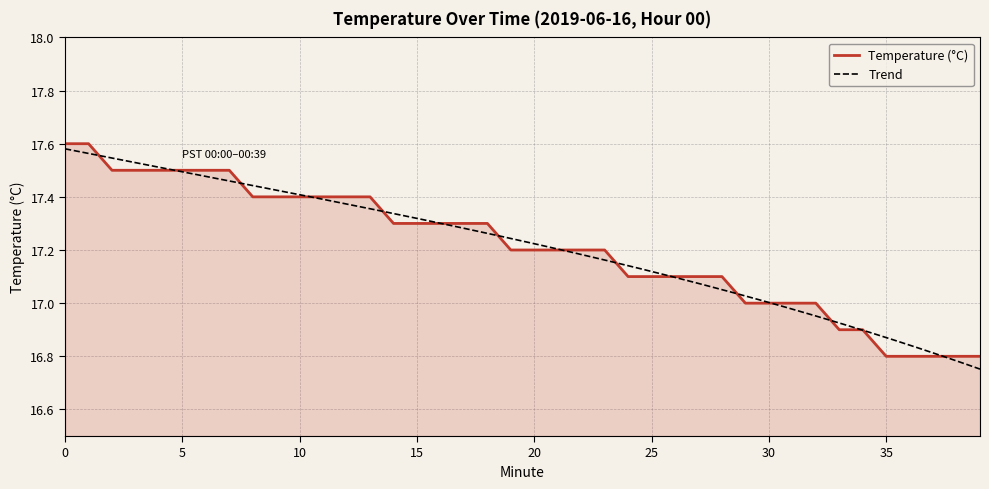

Reading left to right, transcribe all the data shown in this chart.

17.6	17.6	17.5	17.5	17.5	17.5	17.5	17.5	17.4	17.4	17.4	17.4	17.4	17.4	17.3	17.3	17.3	17.3	17.3	17.2	17.2	17.2	17.2	17.2	17.1	17.1	17.1	17.1	17.1	17.0	17.0	17.0	17.0	16.9	16.9	16.8	16.8	16.8	16.8	16.8